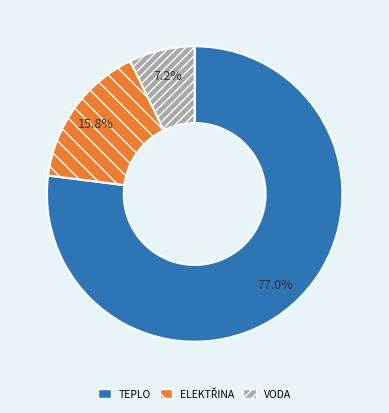

Approximately how many times larger is the value at TEPLO compared to VODA?

10.7